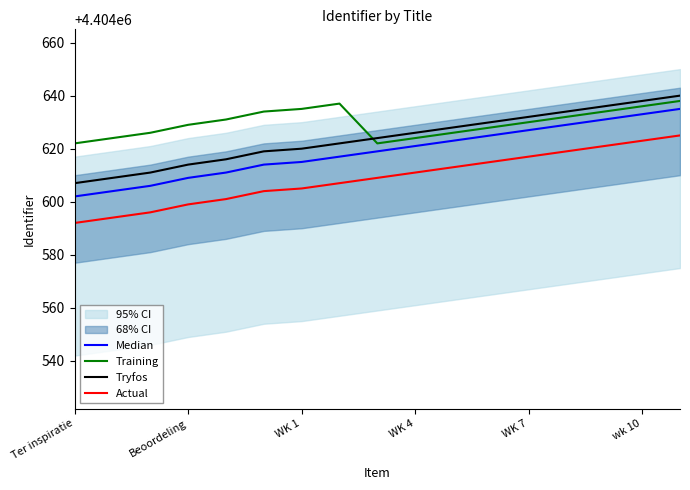

The Tryfos series shows 7852182 at wk 10. True or false?

False